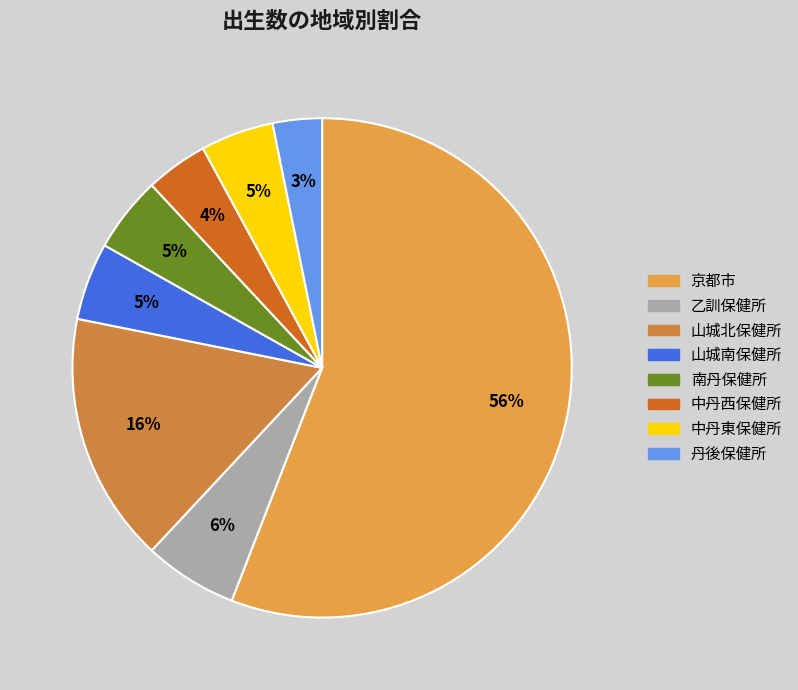

Count the number of slices in the pie.

8